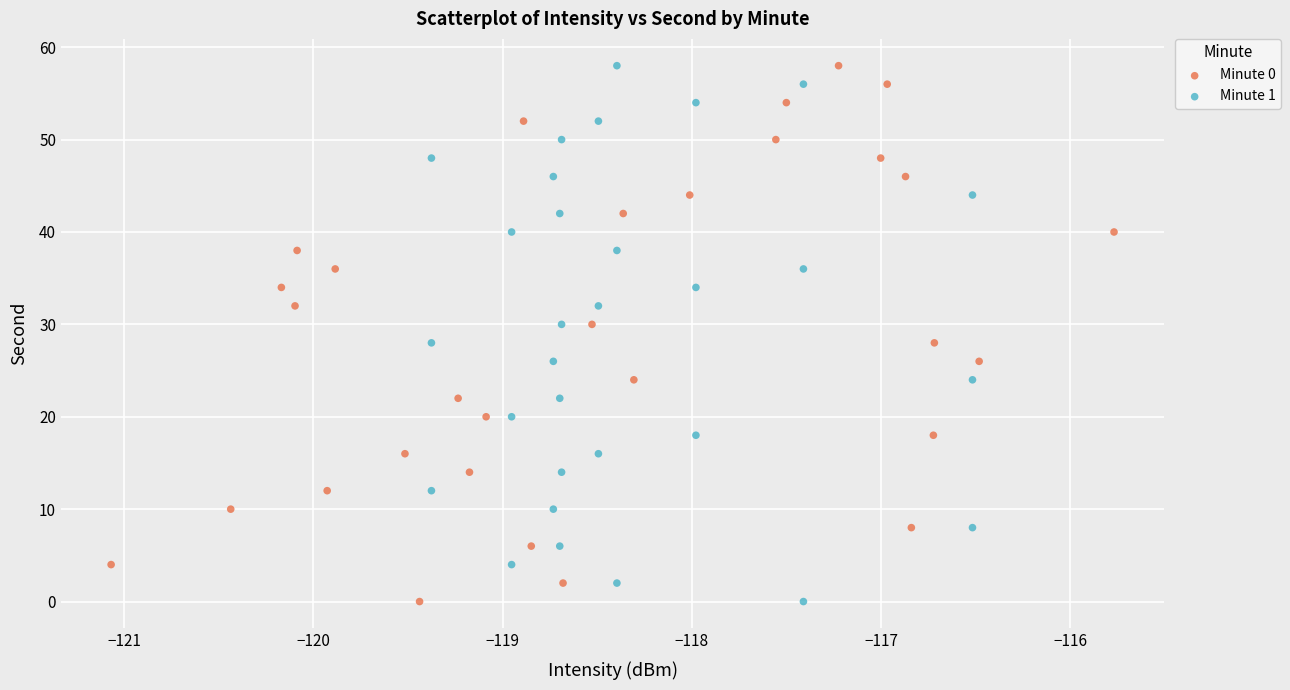

What are all the series names shown in the legend?

Minute 0, Minute 1